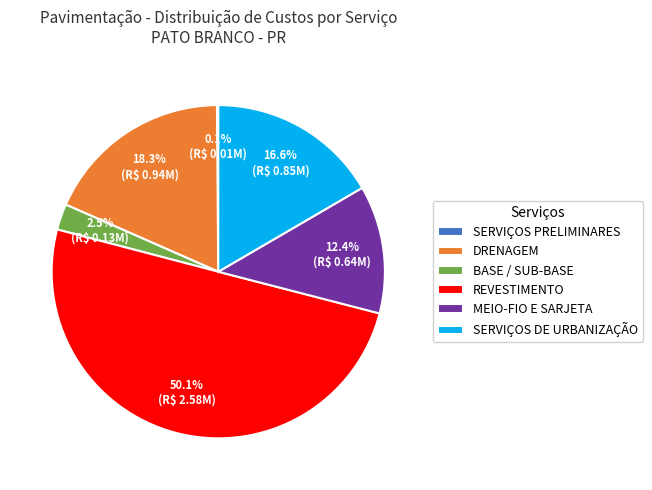

What percentage is NOT represented by BASE / SUB-BASE?

97.5%